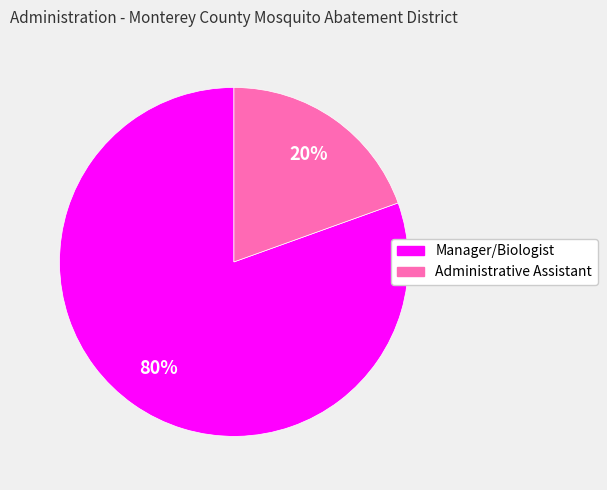

Count the number of slices in the pie.

2